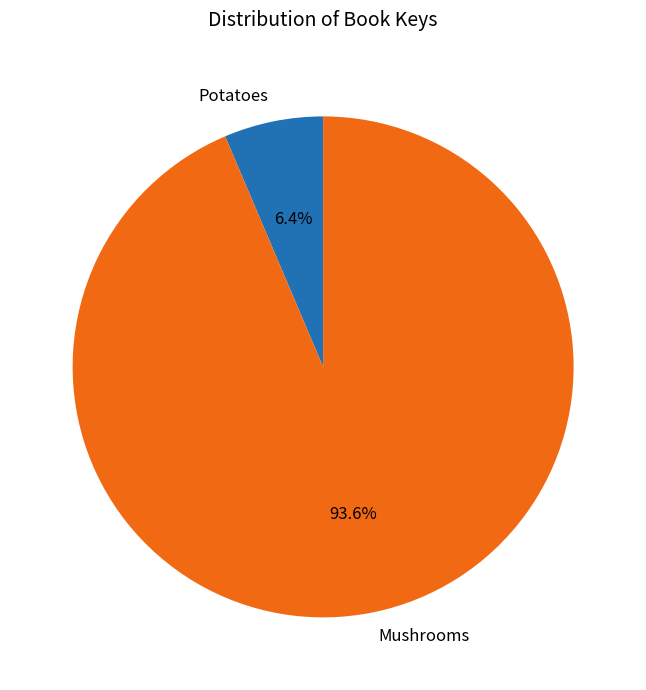

What percentage do Potatoes and Mushrooms together represent?

100.0%